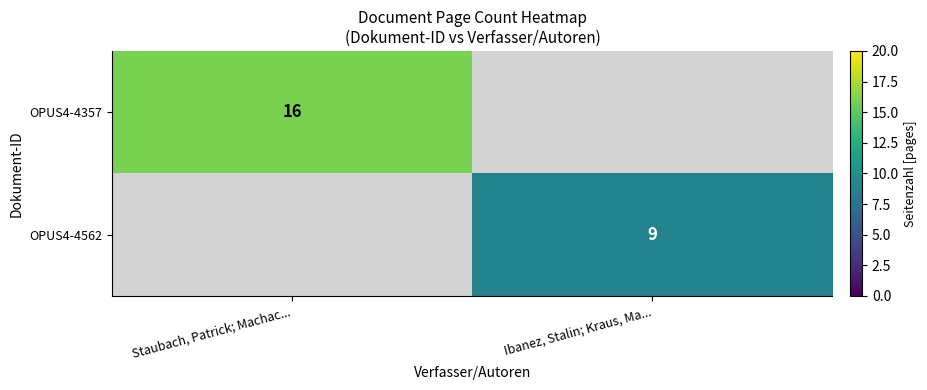

Is the value of OPUS4-4562 at Ibanez, Stalin; Kraus, Ma... greater than the value of OPUS4-4357 at Staubach, Patrick; Machac...?

No